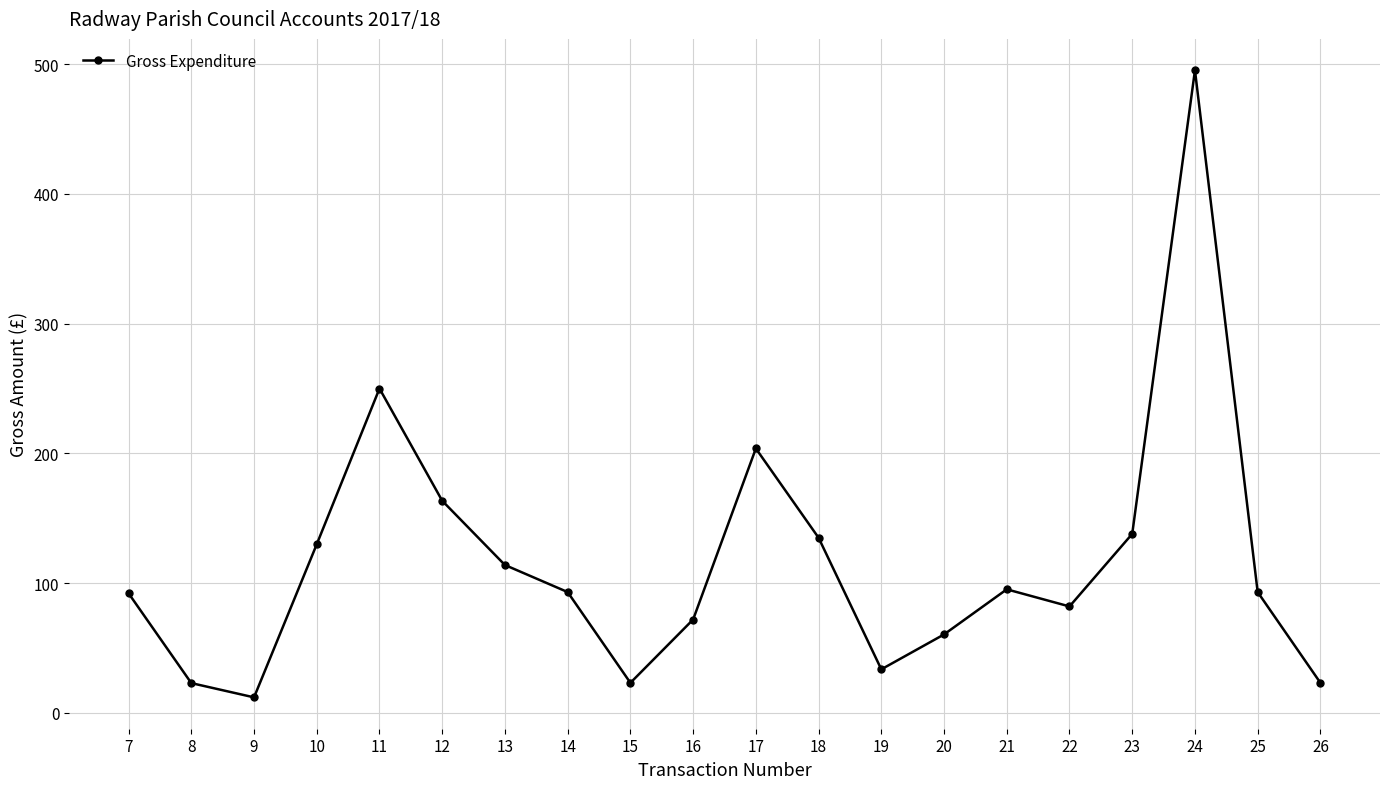

Which has a higher value, 10 or 22?

10